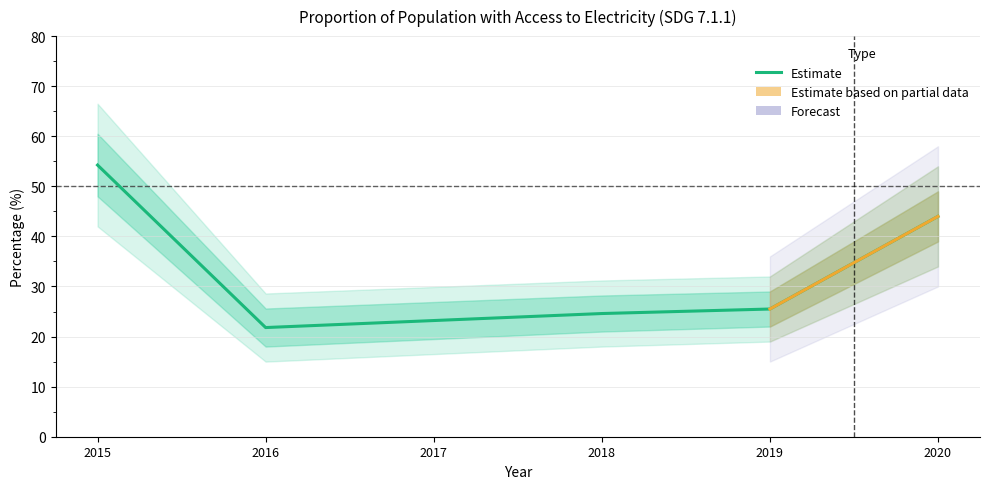

At which label is the value closest to 38?

2020